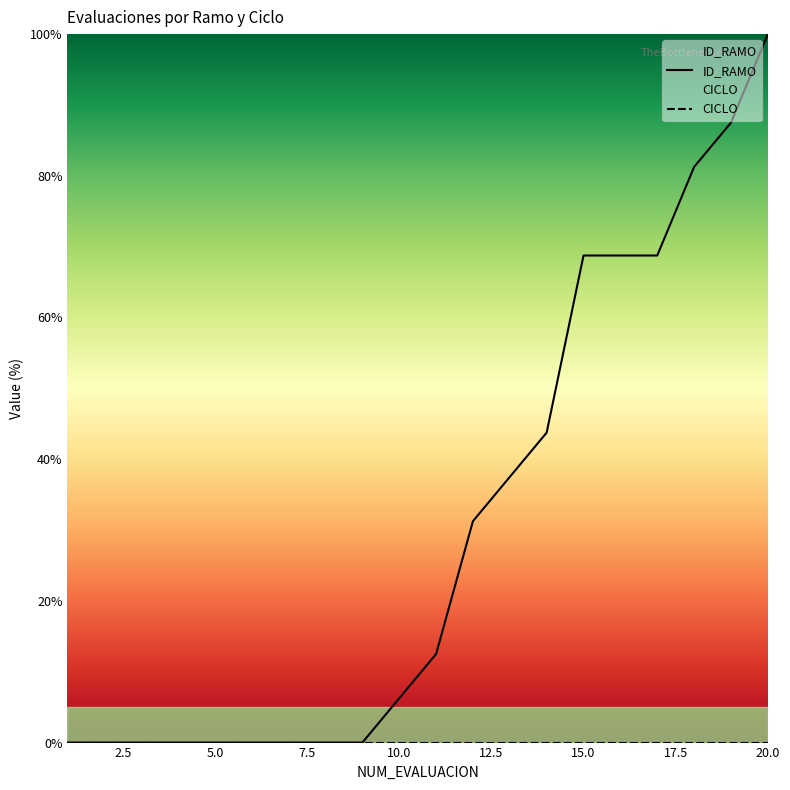

Is it true that the value at 11 is 20.0?

False